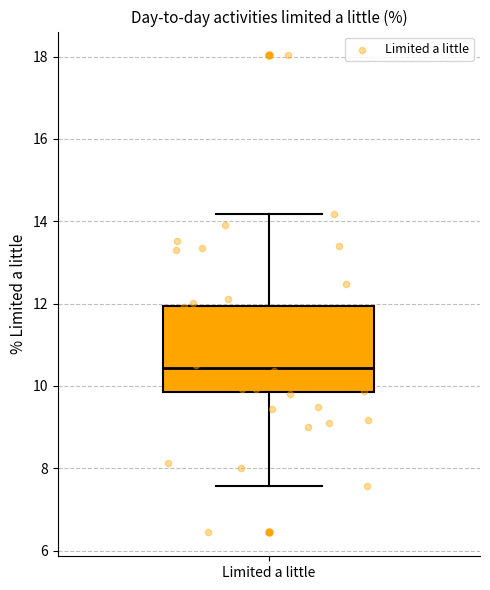

Read this box plot against the y-axis: the position of the median line, the range covered by the box, and the ends of both whiskers. The values are not printed on the chart, so give them approximately, as read against the axis.

median 10.4, box 9.8 to 12.0, whiskers 7.6 to 14.2